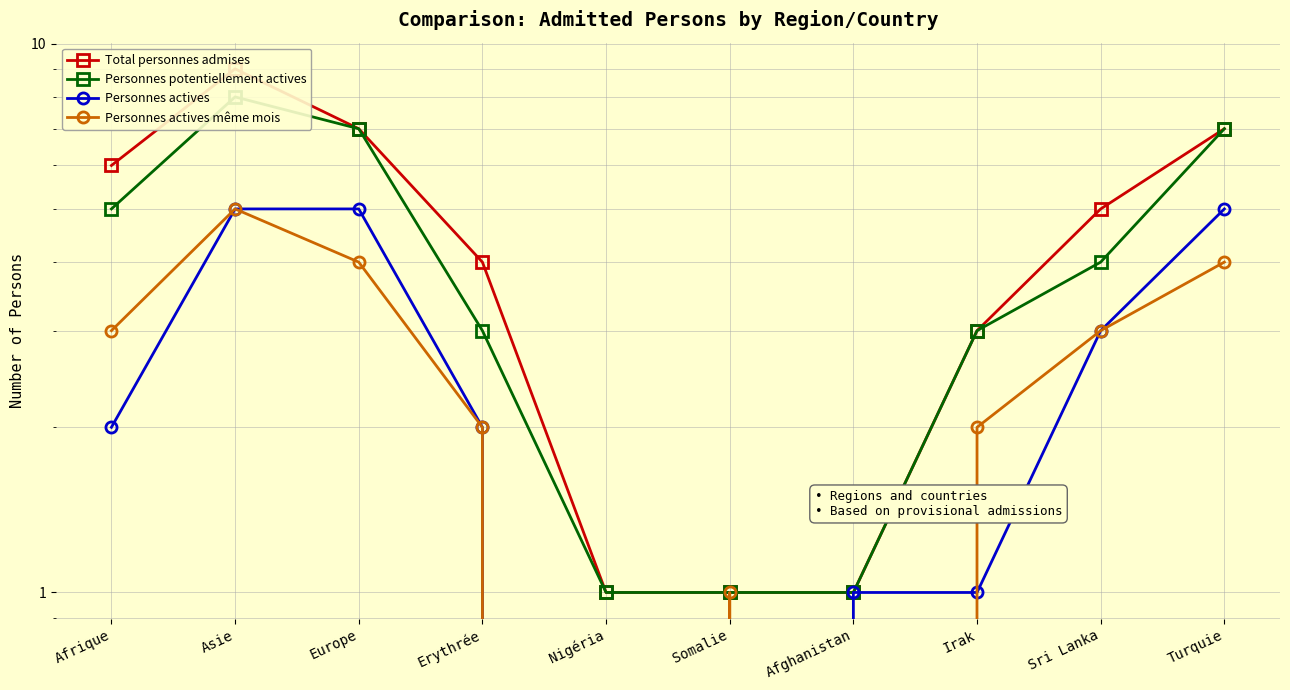

At which label is Personnes potentiellement actives closest to 4?

Sri Lanka